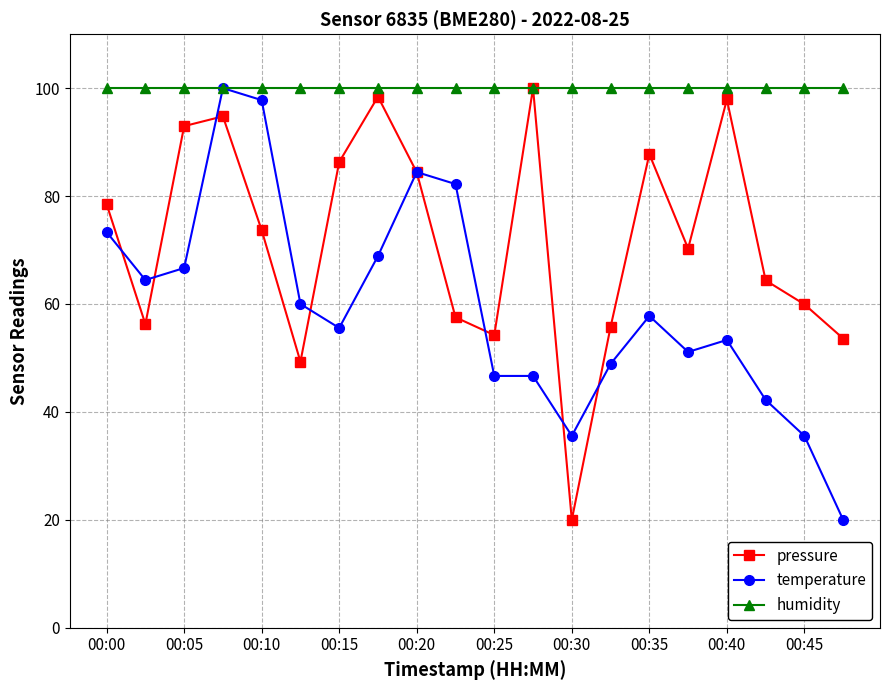

At how many categories does at least one series exceed 67?

20